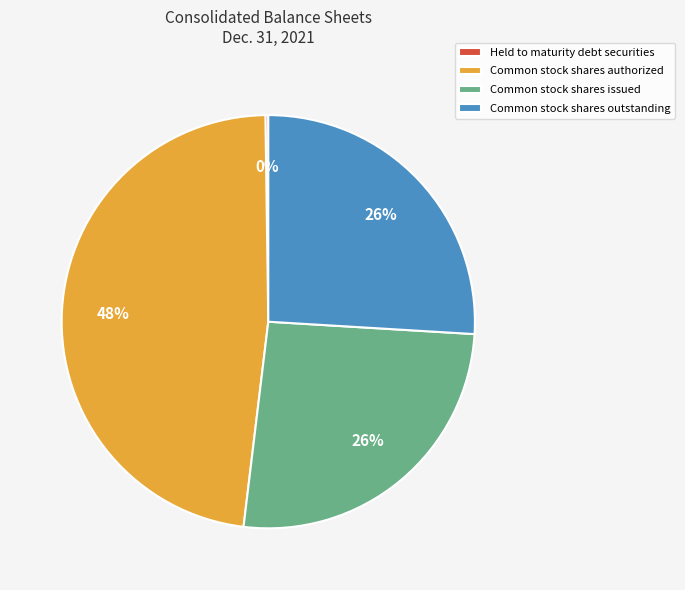

To the nearest percent, what percentage of the pie is Common stock shares outstanding?

26%